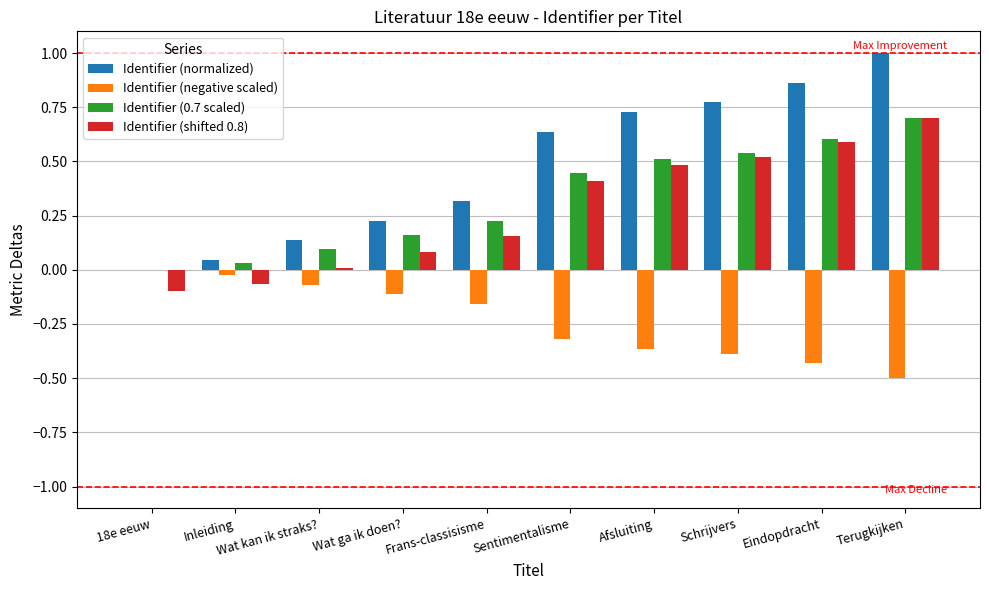

How many values in the Identifier (normalized) series exceed 0?

9